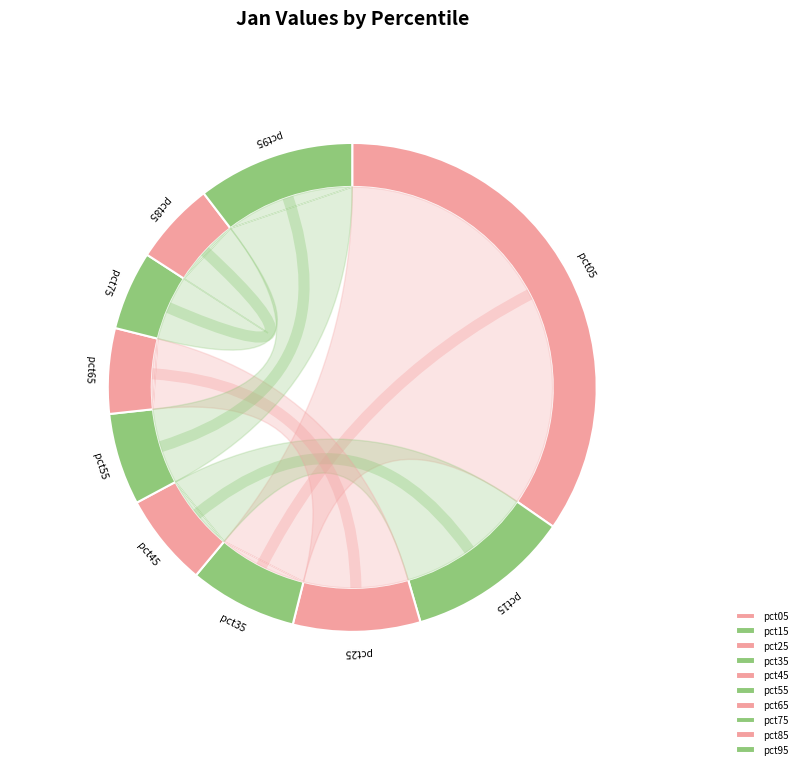

To the nearest percent, what portion does pct95 represent?

10%